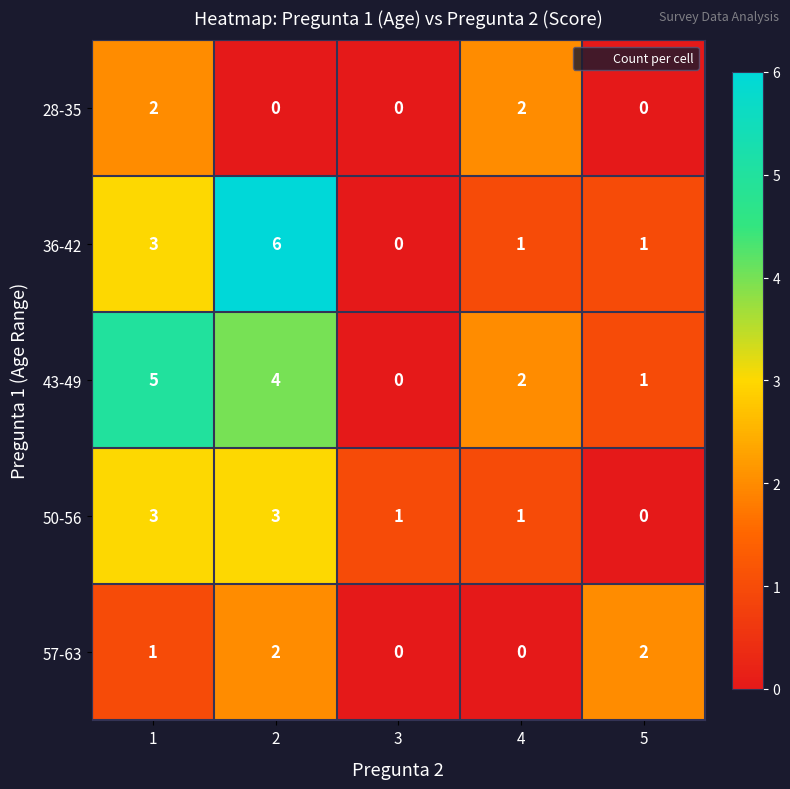

What is the maximum value shown in the chart?

6